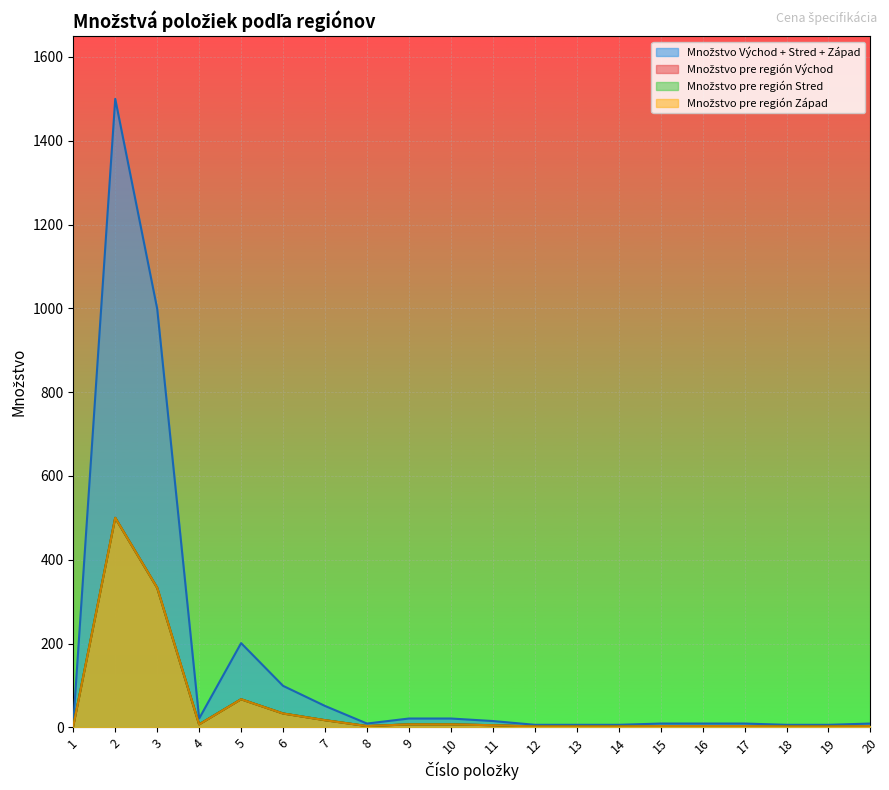

What is the highest value of the Množstvo Východ + Stred + Západ series?

1500